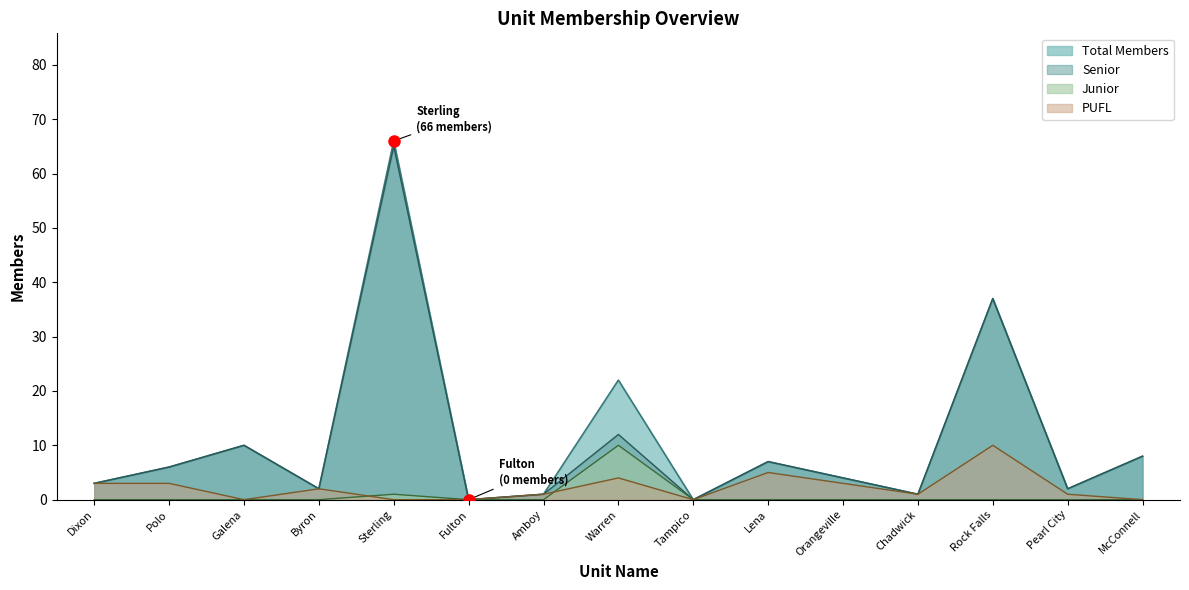

How many data points does each series have?

15